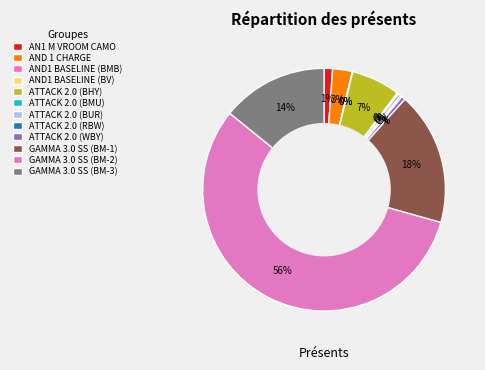

Is it true that GAMMA 3.0 SS (BM-3) is 14% of the pie?

True